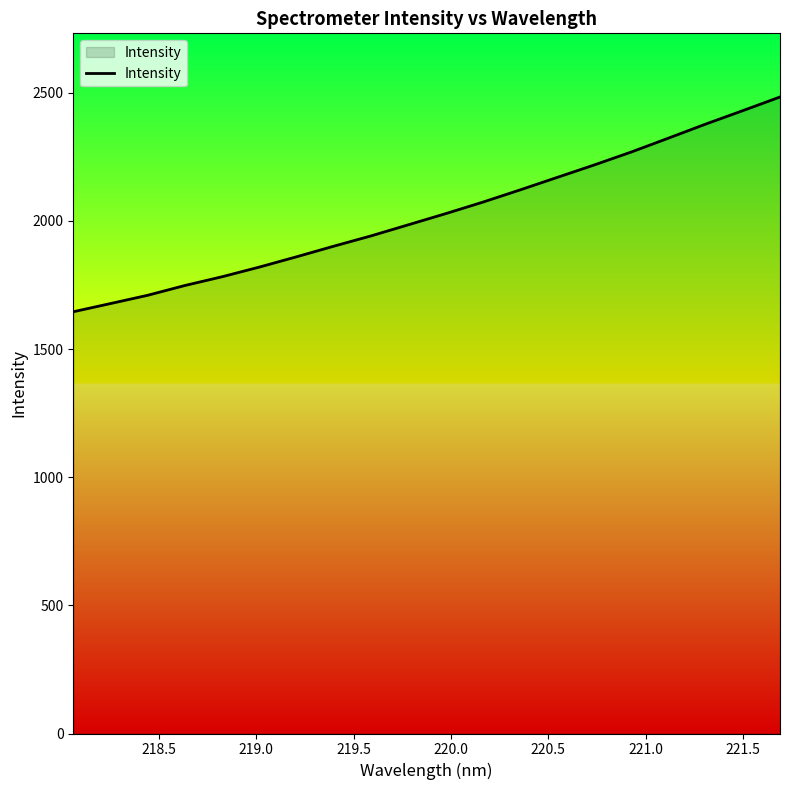

True or false: there are more than 1 points higher than both neighbors.

False